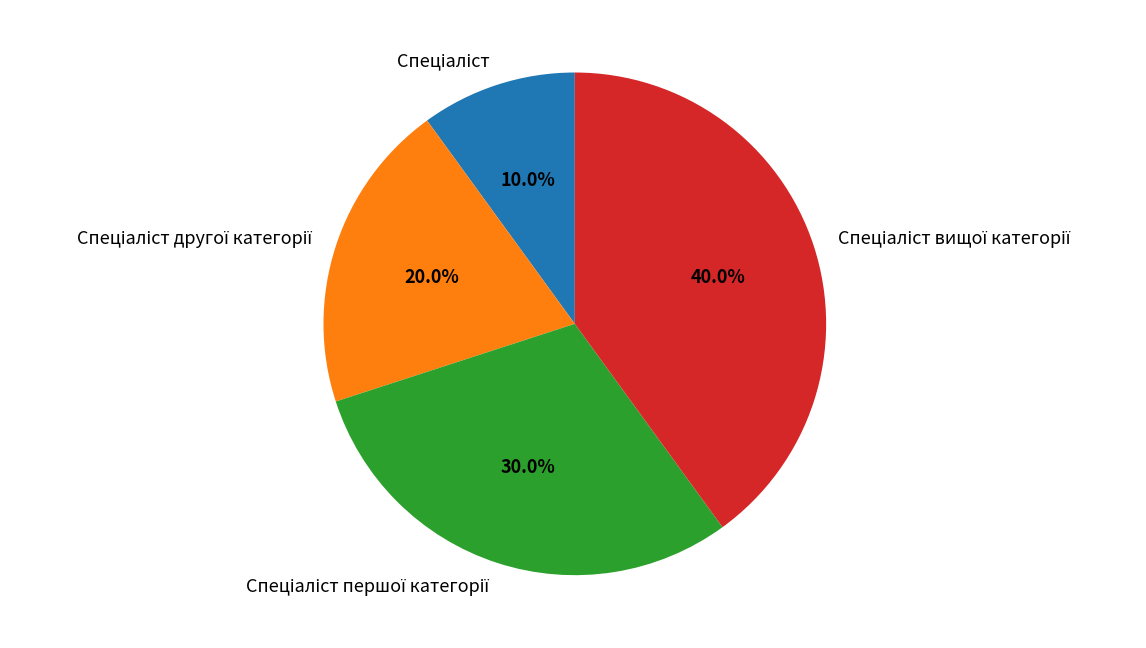

How many slices are in this pie chart?

4